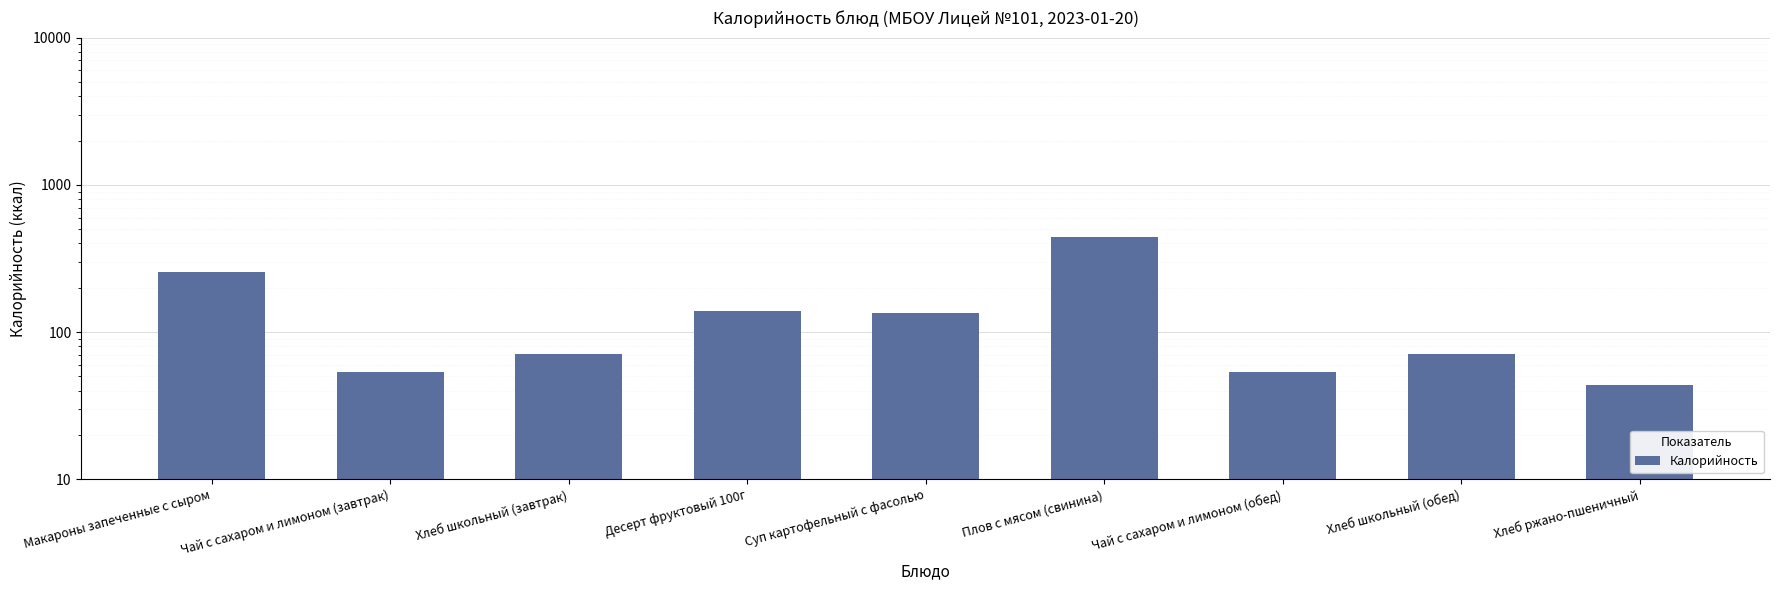

Reading right to left, transcribe all the data shown in this chart.

Хлеб ржано-пшеничный=44	Хлеб школьный (обед)=71	Чай с сахаром и лимоном (обед)=54	Плов с мясом (свинина)=440	Суп картофельный с фасолью=134	Десерт фруктовый 100г=139	Хлеб школьный (завтрак)=71	Чай с сахаром и лимоном (завтрак)=54	Макароны запеченные с сыром=257